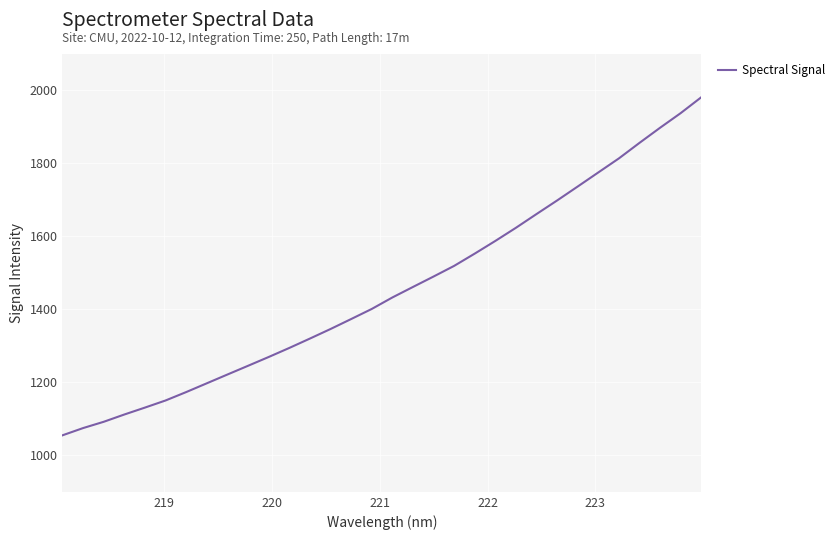

What is the difference between the maximum and minimum values?

926.0